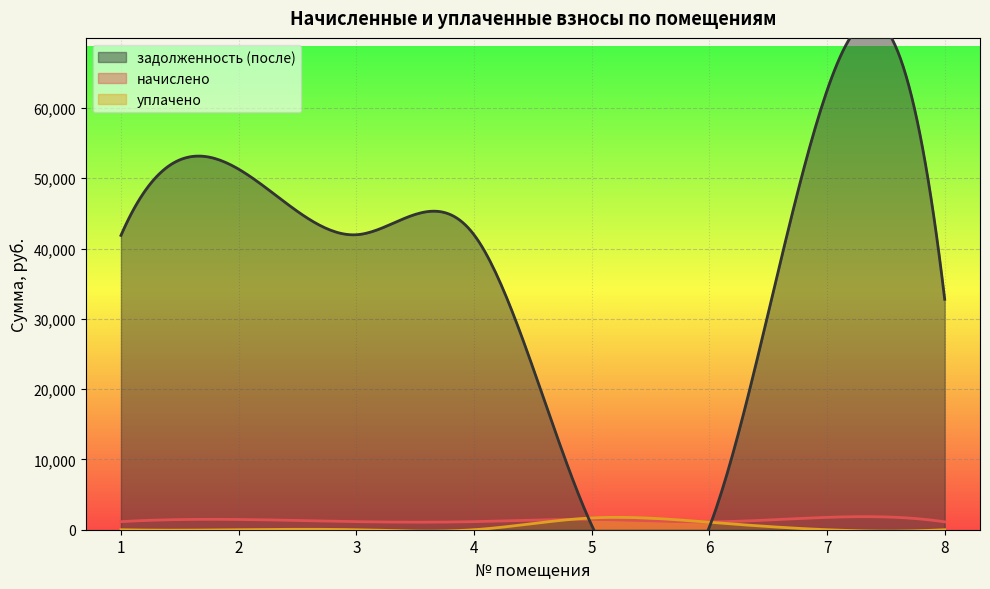

What is the difference between the задолженность (после) values at 6 and 3?

41587.5